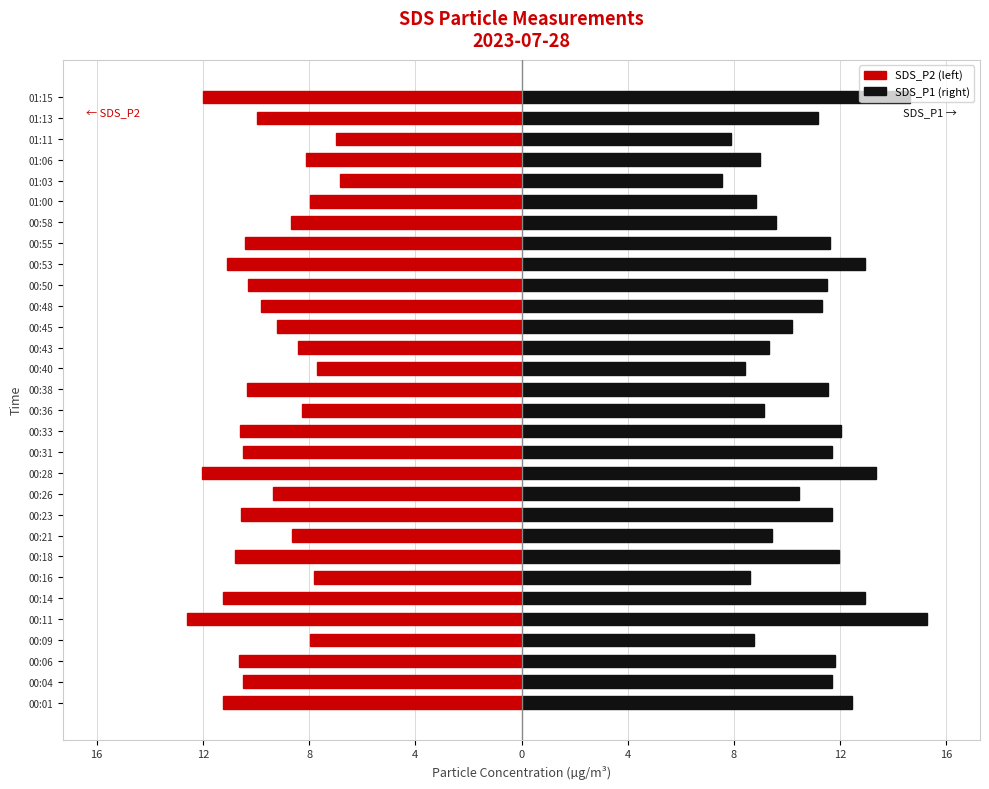

Reading left to right, list all the values displayed in this chart.

SDS_P2: -11.2	-10.5	-10.7	-8.0	-12.6	-11.2	-7.8	-10.8	-8.7	-10.6	-9.3	-12.0	-10.5	-10.6	-8.2	-10.3	-7.7	-8.4	-9.2	-9.8	-10.3	-11.1	-10.4	-8.7	-8.0	-6.8	-8.1	-7.0	-9.9	-12.0
SDS_P1: 12.4	11.7	11.8	8.8	15.3	12.9	8.6	11.9	9.4	11.7	10.4	13.3	11.7	12.1	9.2	11.6	8.4	9.3	10.2	11.3	11.5	12.9	11.6	9.6	8.8	7.5	9.0	7.9	11.2	14.7